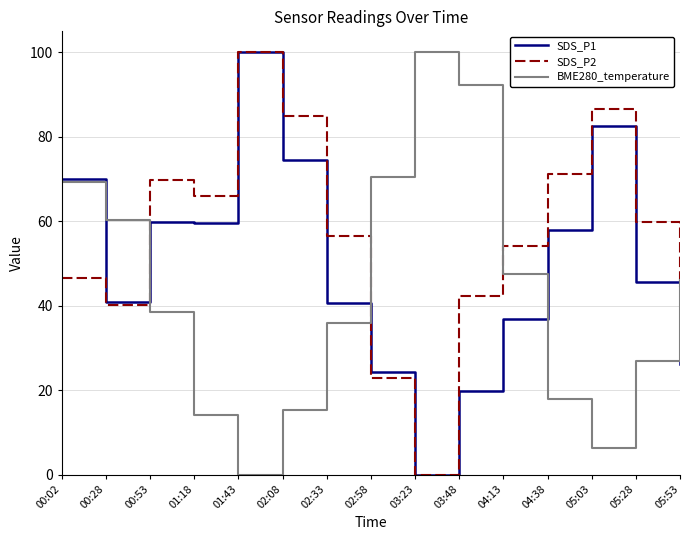

True or false: SDS_P1 has more than 0 interior local peaks.

True